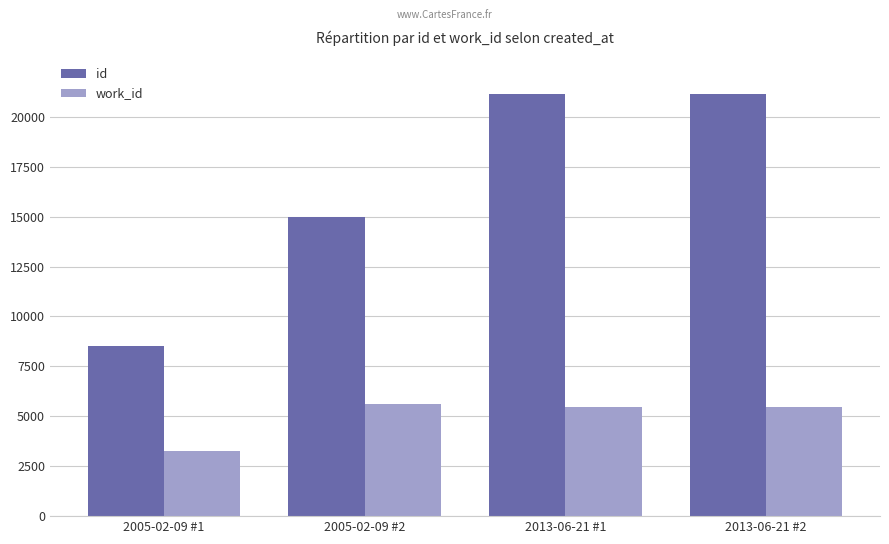

Where is id nearest to the value 14822?

2005-02-09 #2